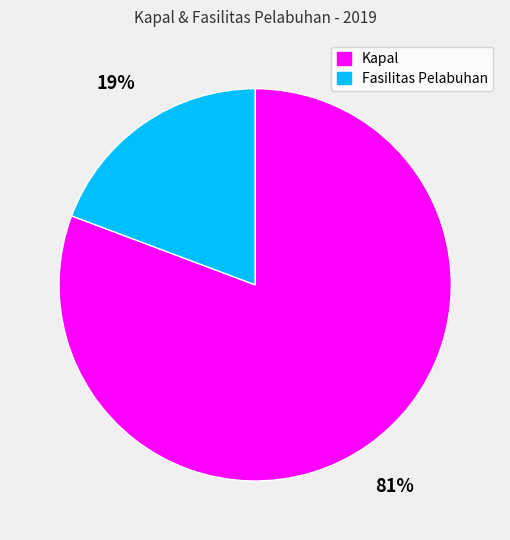

Which has a higher value, Kapal or Fasilitas Pelabuhan?

Kapal